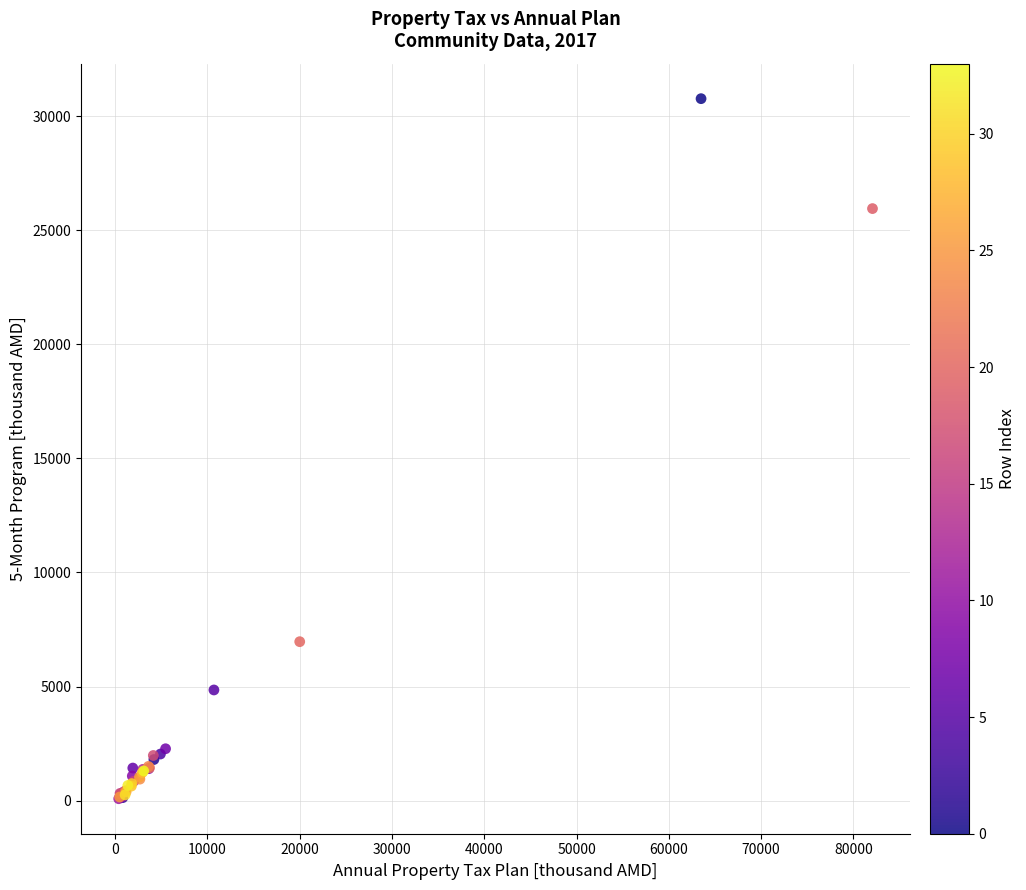

What Y value in the scatter plot is closest to 15425?

6966.6